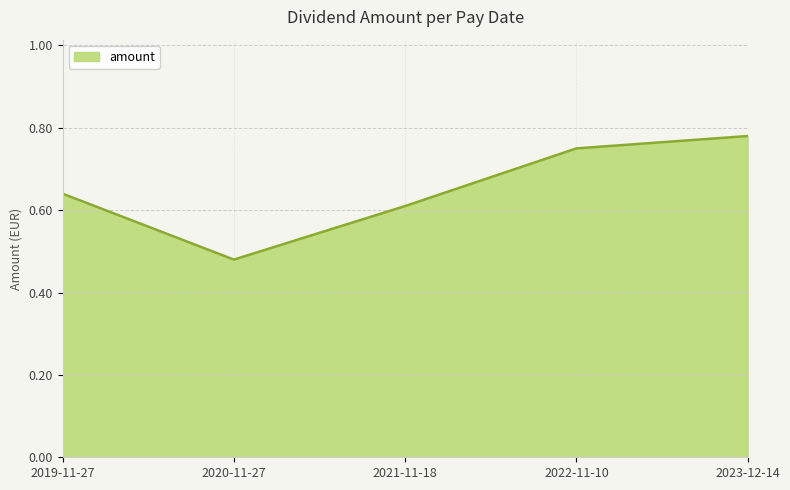

What is the difference between the maximum and minimum values?

0.3